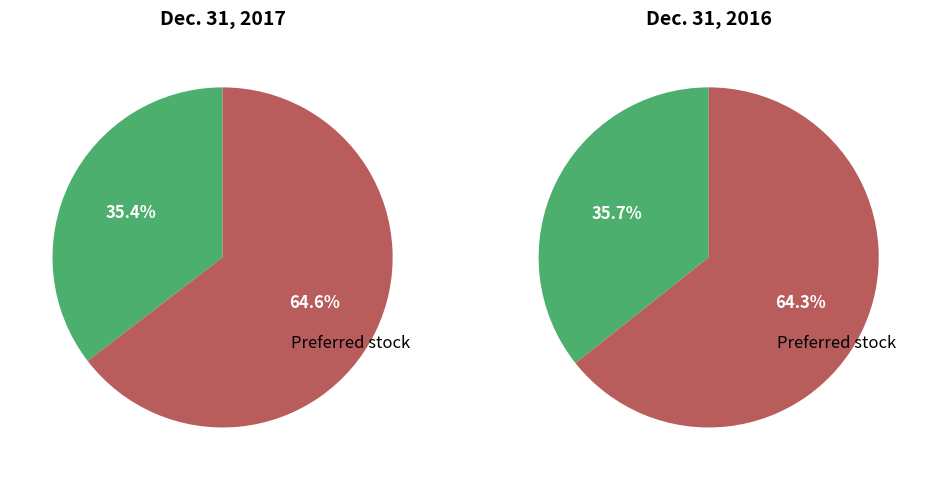

To the nearest percent, what is the combined percentage of Preferred stock, shares authorized and Common stock, shares issued?

100%